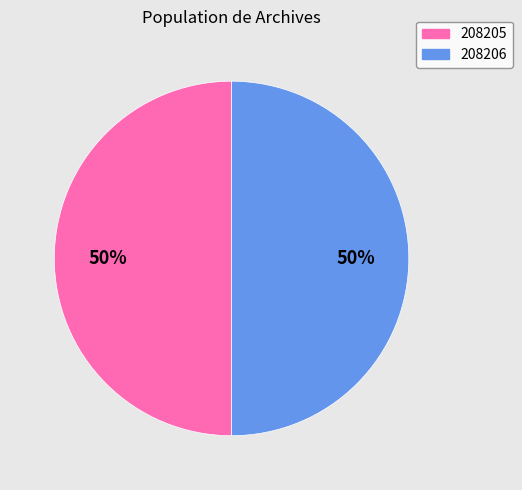

What is the ratio of the value at 208205 to the value at 208206?

1.0